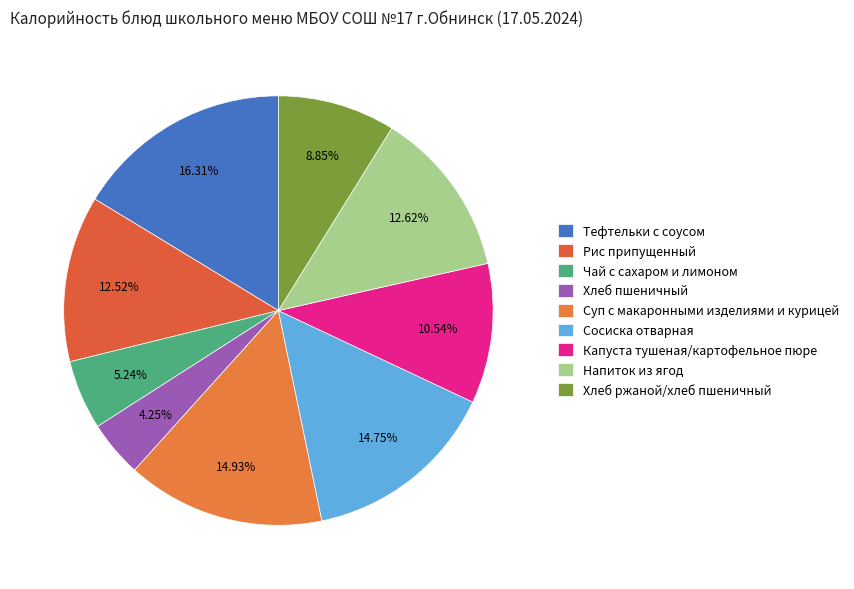

Is there a majority slice in this chart?

No